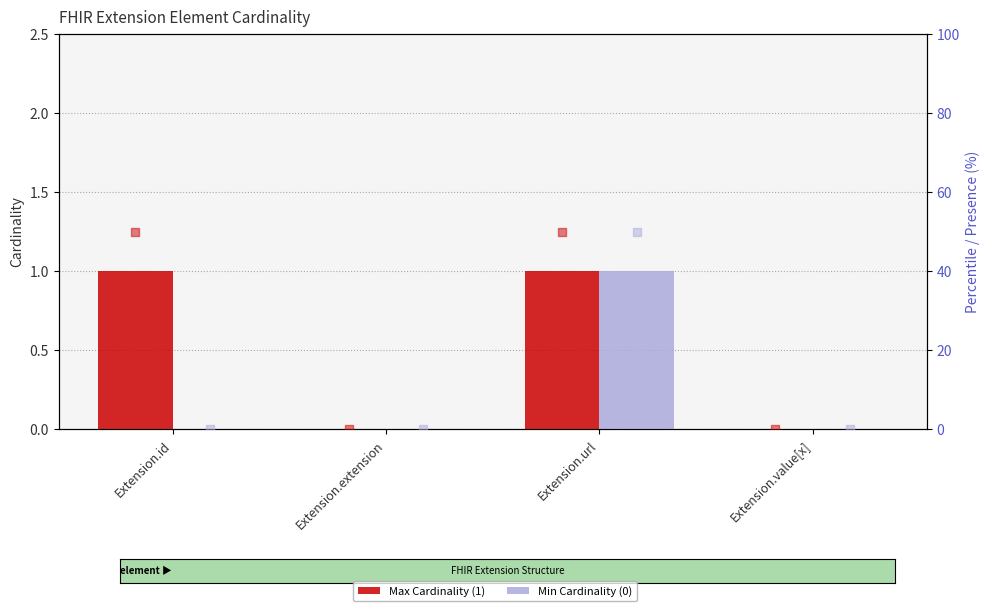

Is the value of Min Cardinality (0) (scaled) at Extension.id greater than the value of Max Cardinality (1) at Extension.url?

No